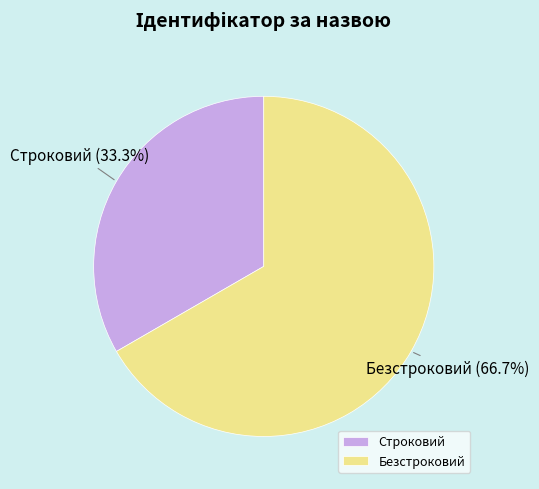

Between Строковий and Безстроковий, which is larger?

Безстроковий